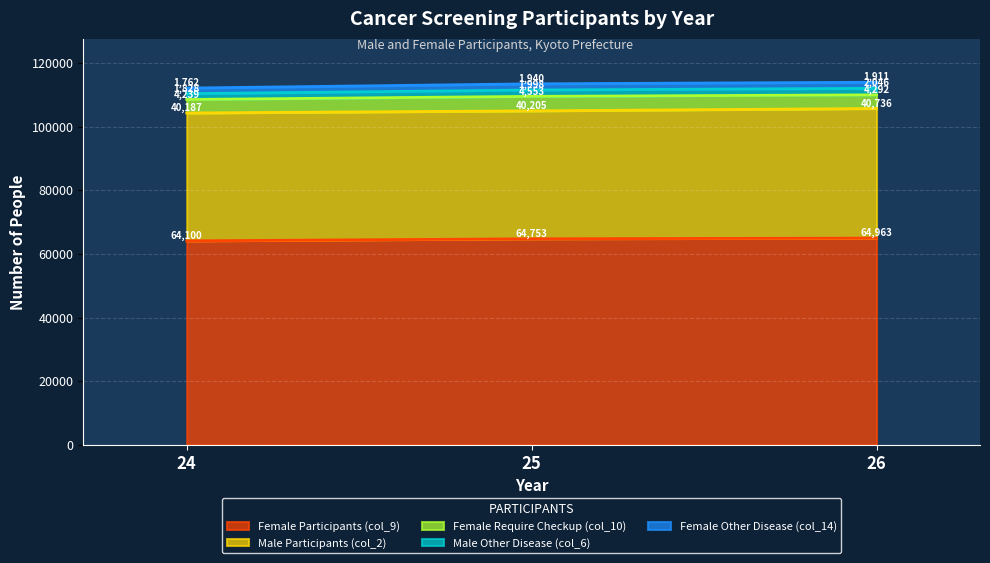

Rank the series at 26 from highest to lowest value.

Female Participants (col_9), Male Participants (col_2), Female Require Checkup (col_10), Male Other Disease (col_6), Female Other Disease (col_14)